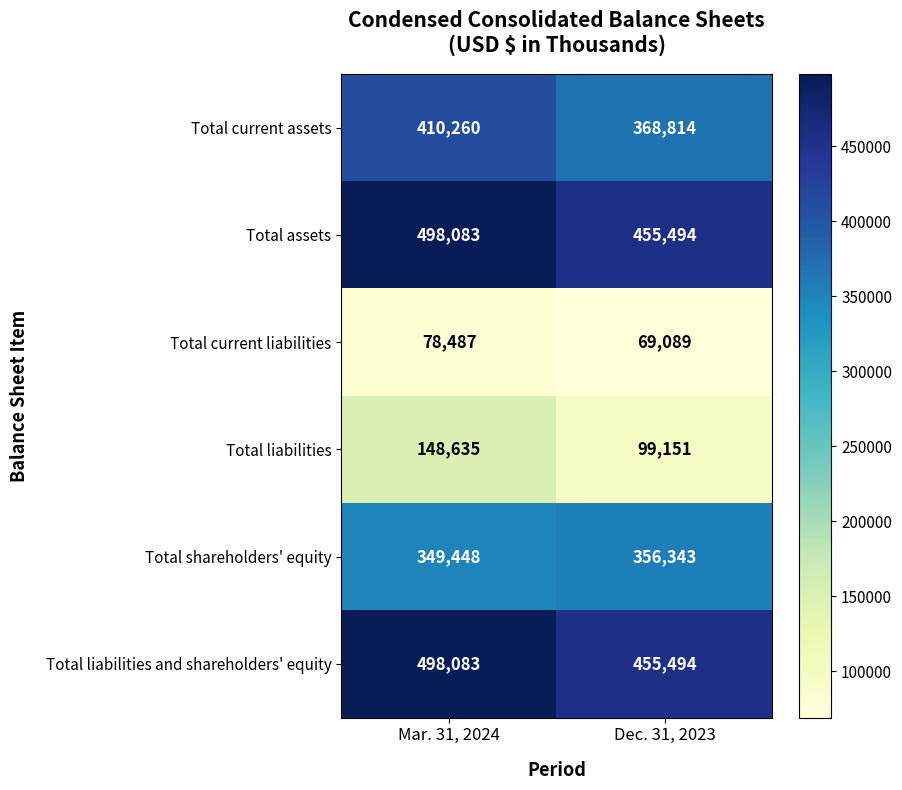

At which category is the sum across all series the highest?

Mar. 31, 2024